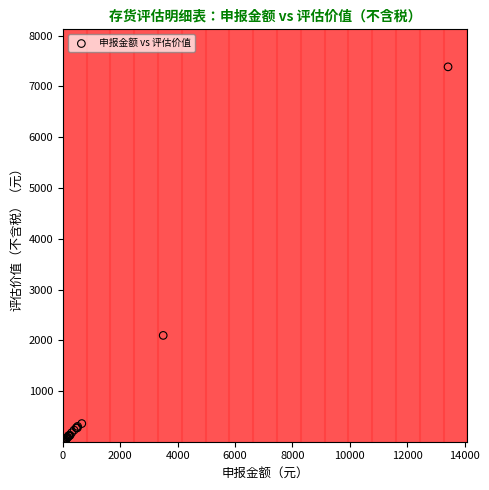

What Y value in the scatter plot is closest to 3695?

2097.9